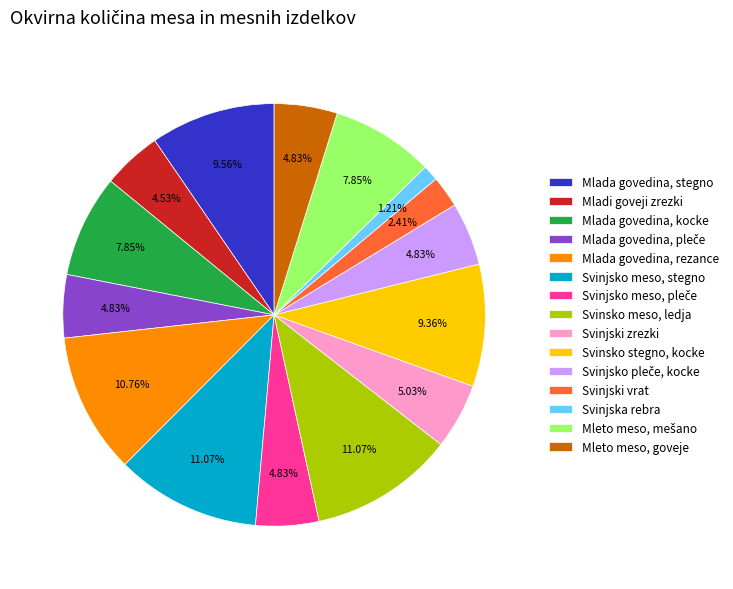

To the nearest percent, what is the difference between the Svinjski zrezki and Svinjsko meso, stegno slice percentages?

6%